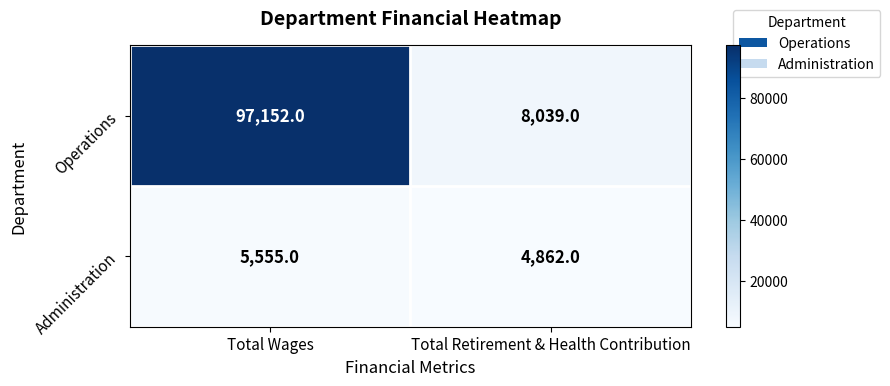

Is it true that Administration equals 7780 at Total Retirement & Health Contribution?

False